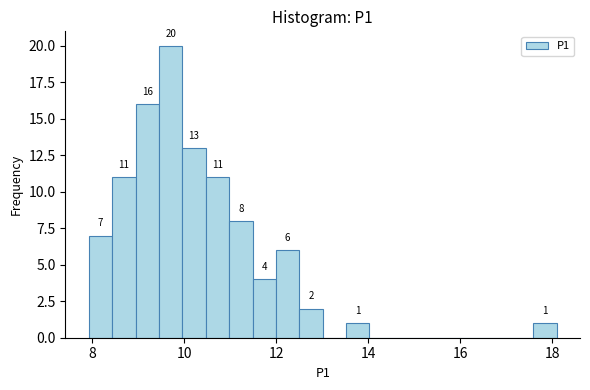

Around what value on the x-axis is the tallest bar? Give the approximate position of its centre, as read against the axis.

9.8